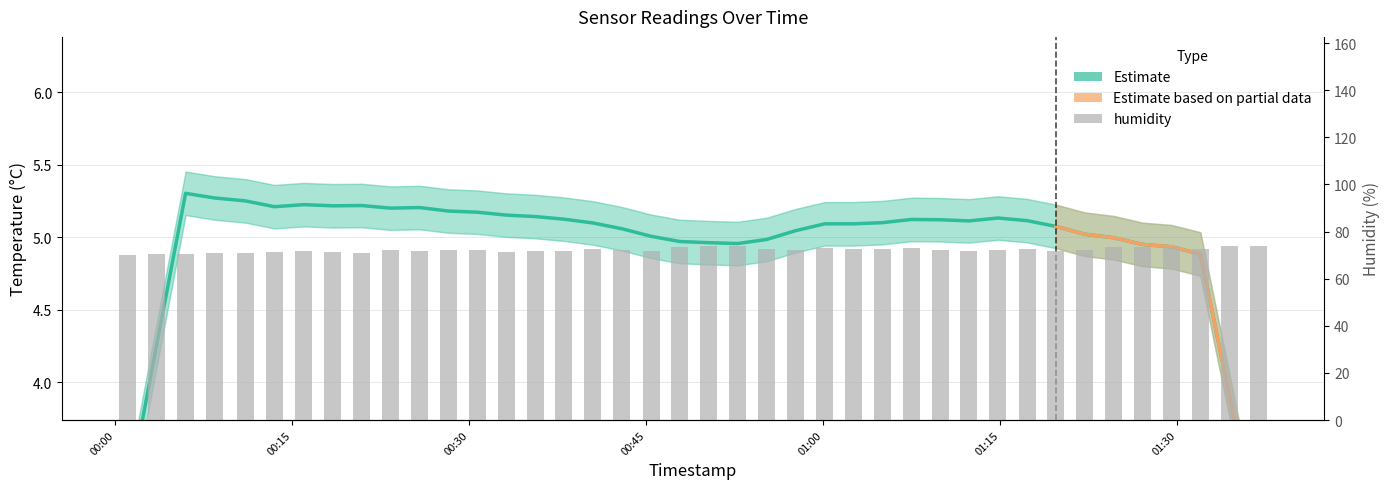

What is the maximum value shown in the chart?

73.9